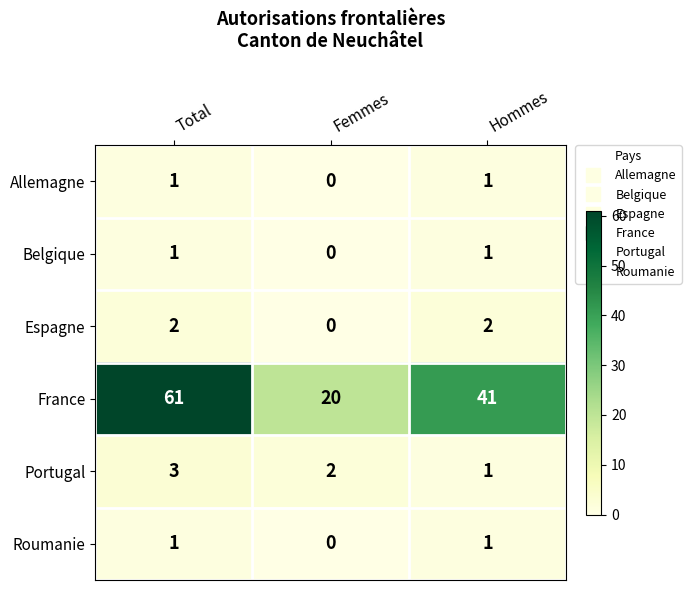

Where is Belgique nearest to the value 0?

Femmes